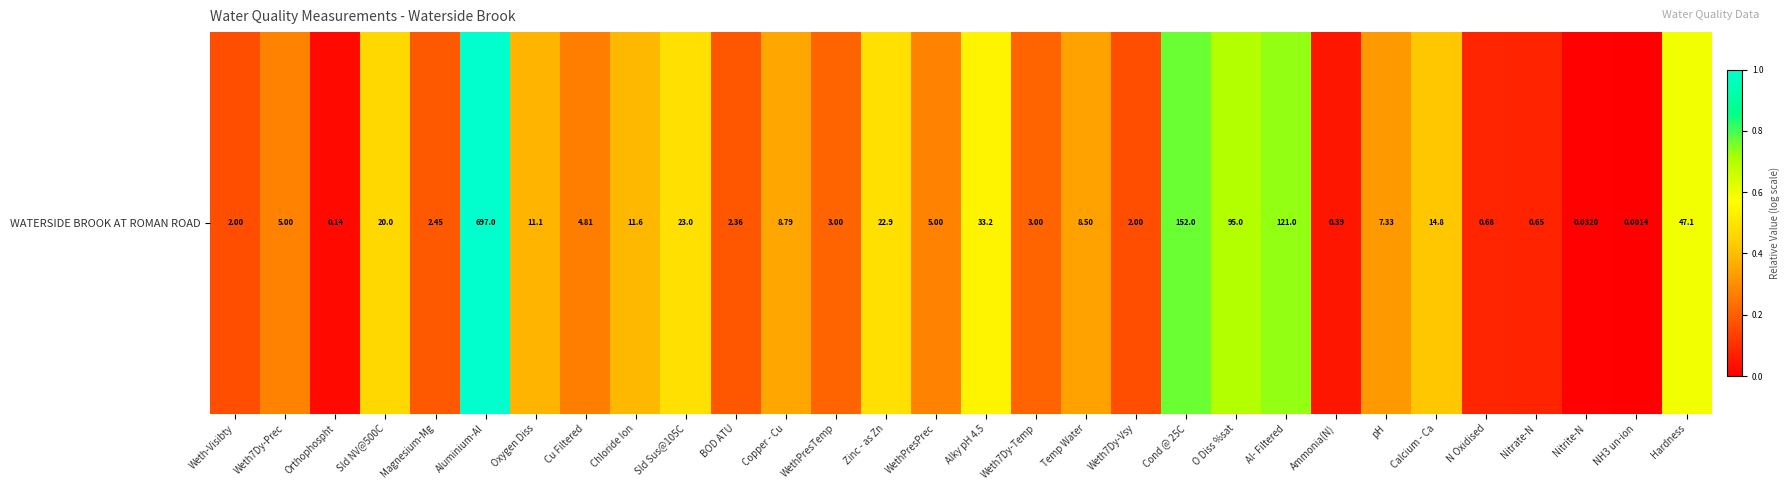

How many data points are above 0?

29